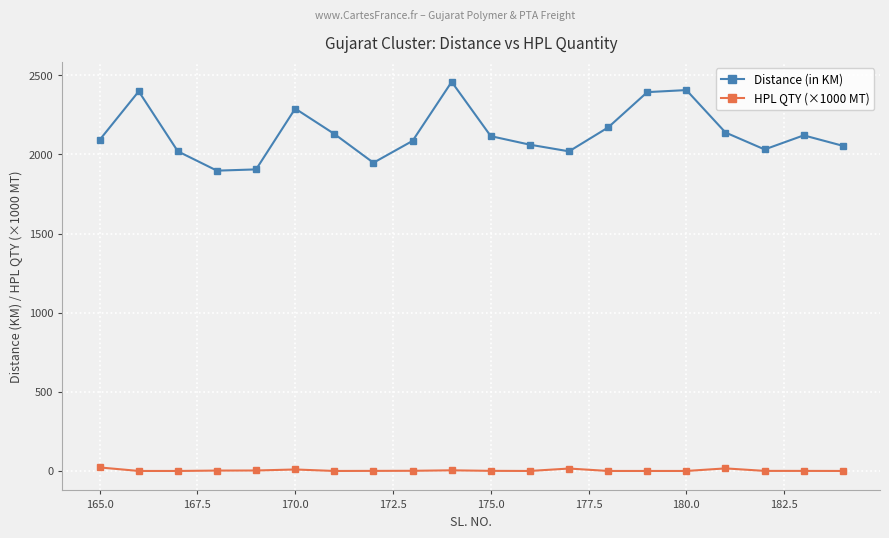

List the series in order of their peak value, highest first.

Distance (in KM), HPL QTY (×1000 MT)